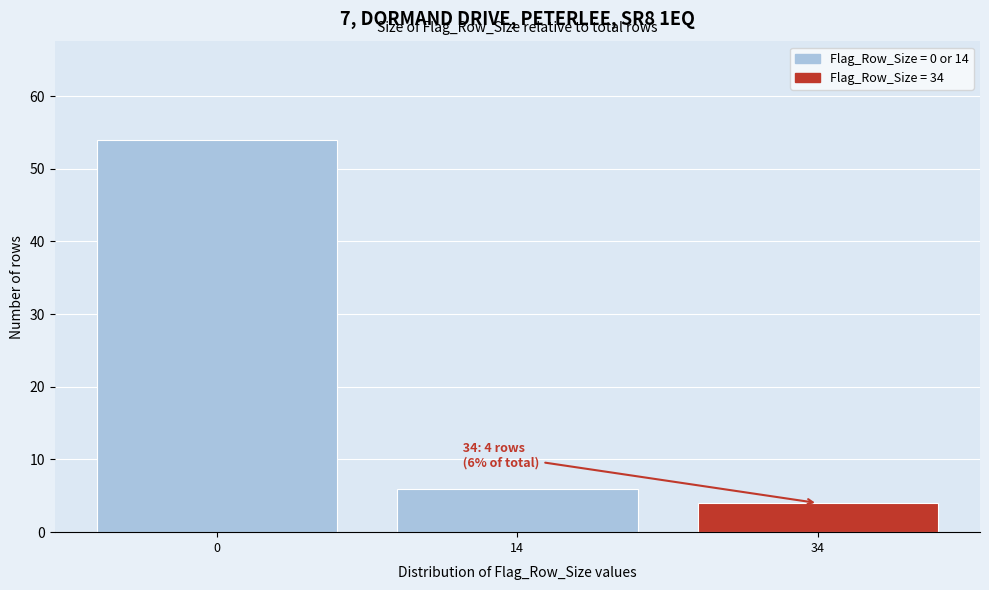

Reading left to right, what are all the values shown in this chart?

54	6	4